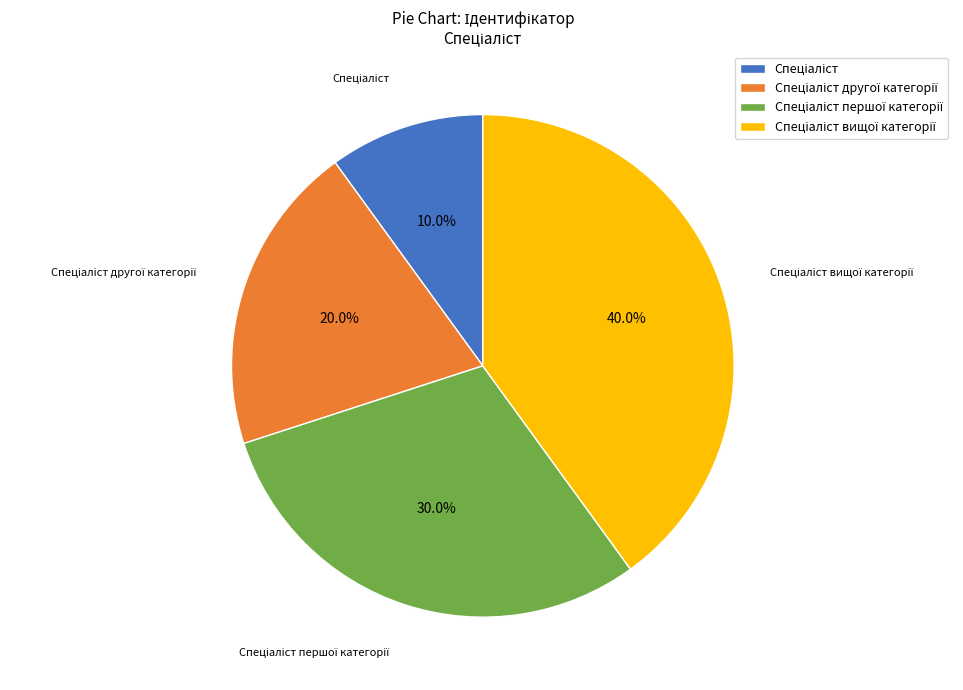

Is there a majority slice in this chart?

No